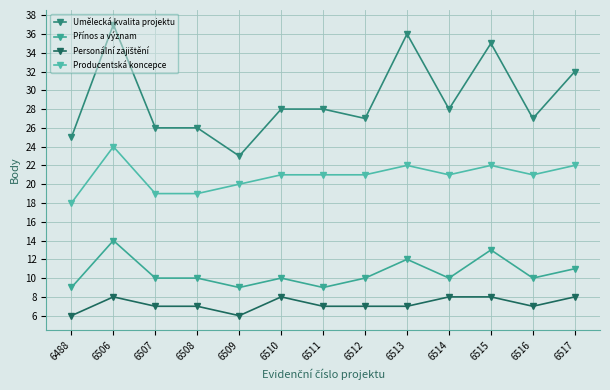

At how many categories does at least one series exceed 6?

13